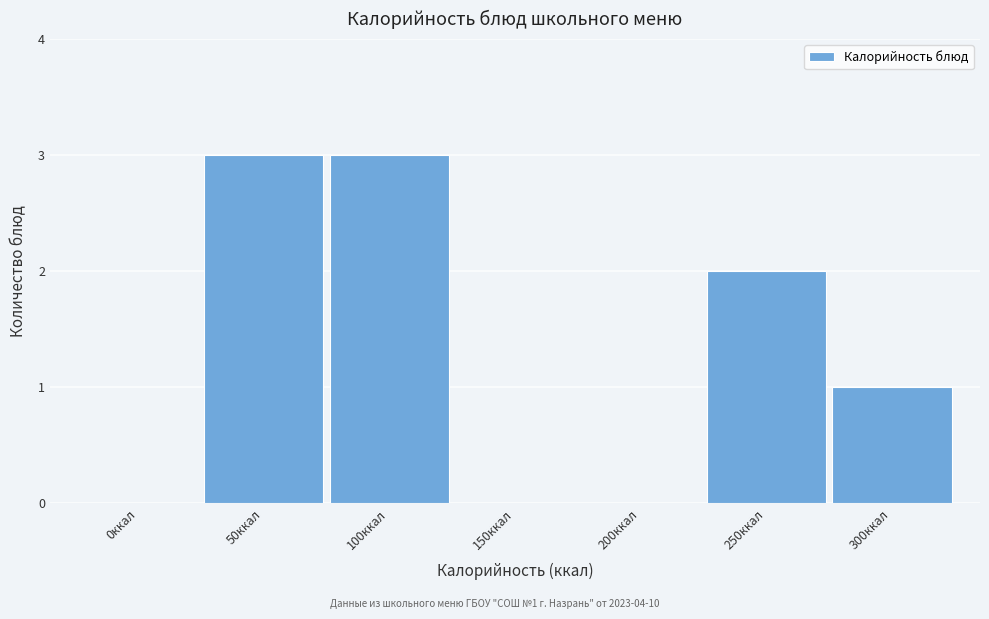

Reading left to right, transcribe all the data shown in this chart.

0ккал=0	50ккал=3	100ккал=3	150ккал=0	200ккал=0	250ккал=2	300ккал=1